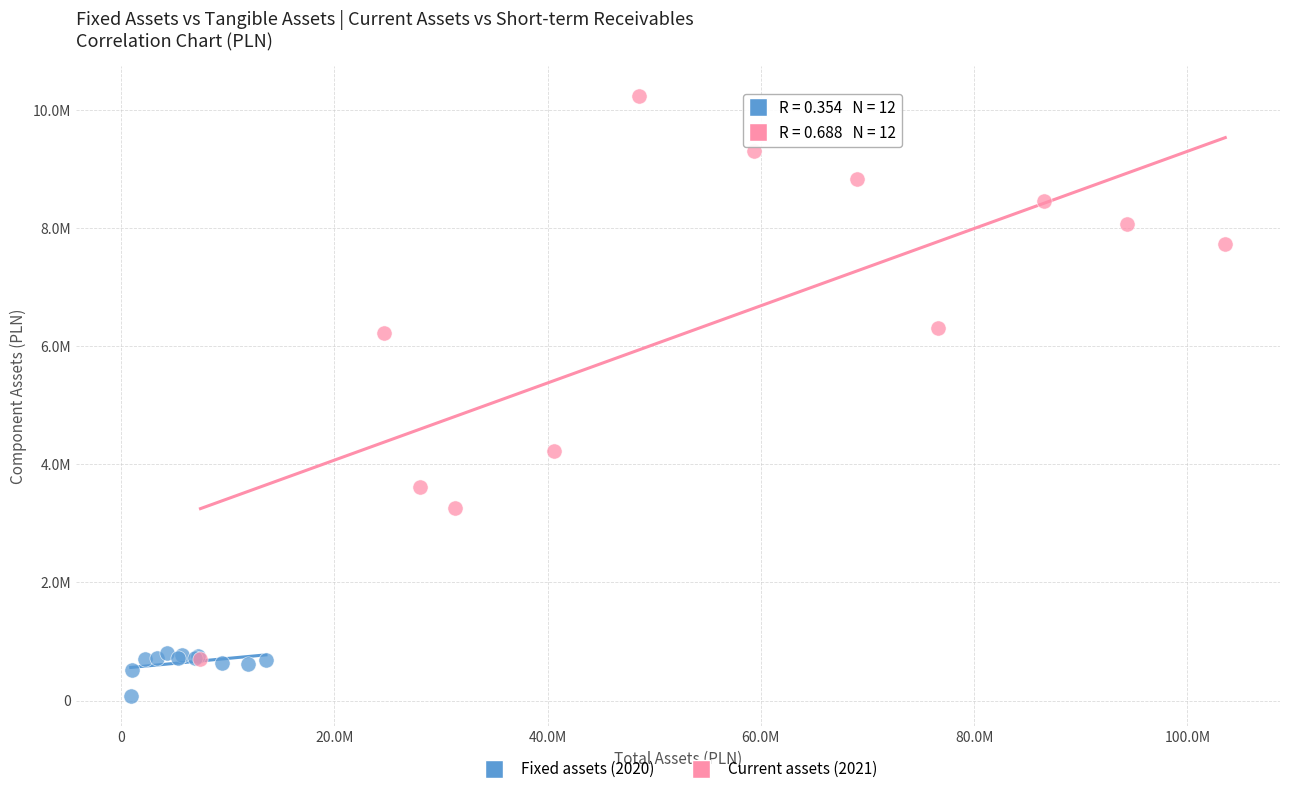

Which series has the widest spread of Y values?

Current assets (2021)